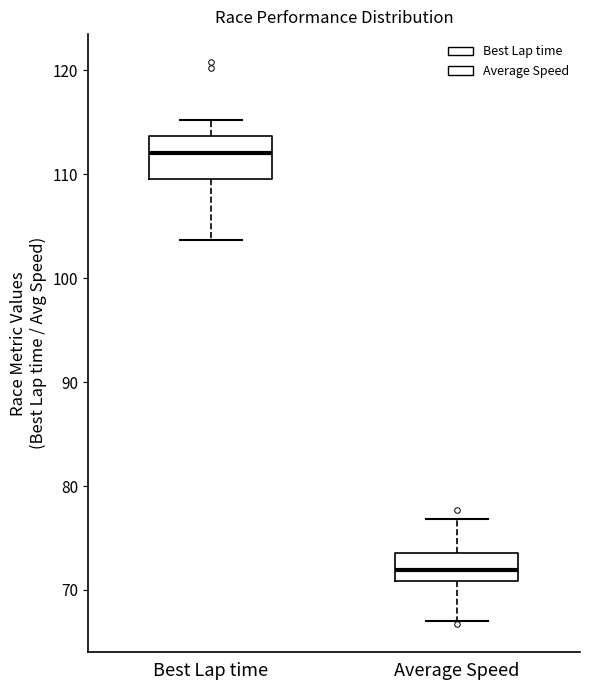

Where is the lower edge of the box for Best Lap time on the y-axis? The values are not printed on the chart, so give them approximately, as read against the axis.

110